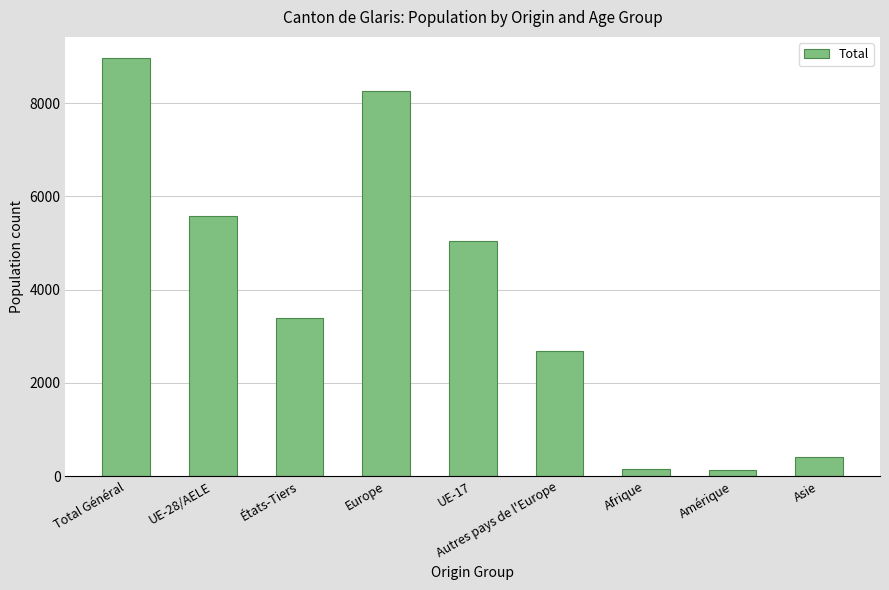

What is the label of the 6th bar from the right?

Europe